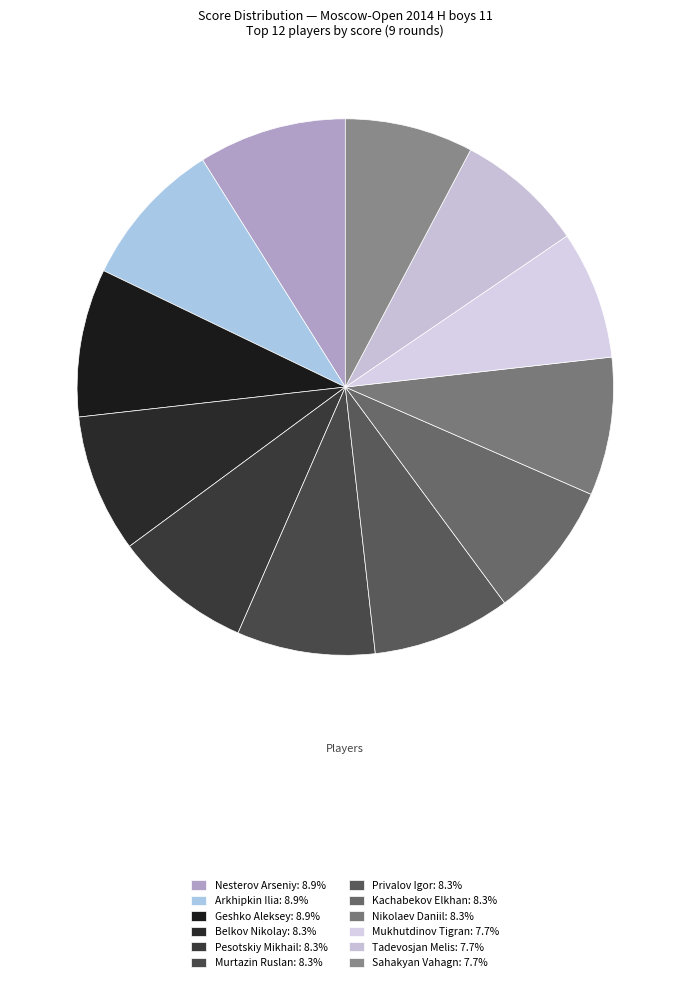

Which has a higher value, Murtazin Ruslan or Tadevosjan Melis?

Murtazin Ruslan